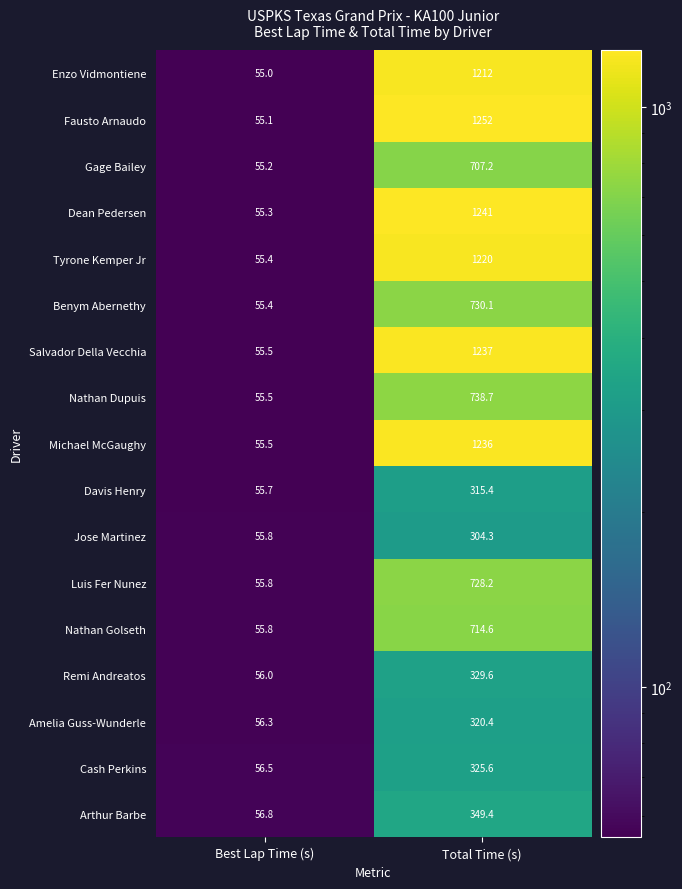

At how many categories does at least one series exceed 673?

1